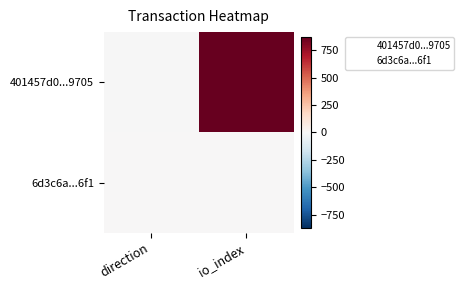

Which series has the largest total across all categories?

401457d0...9705